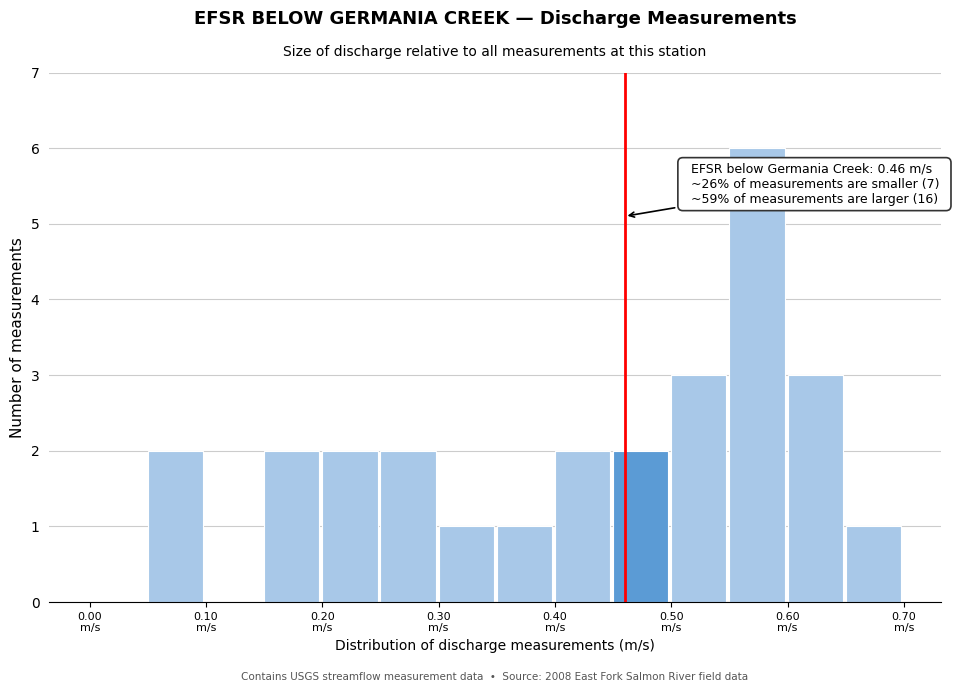

Which range on the x-axis has the tallest bar?

0.55 to 0.60